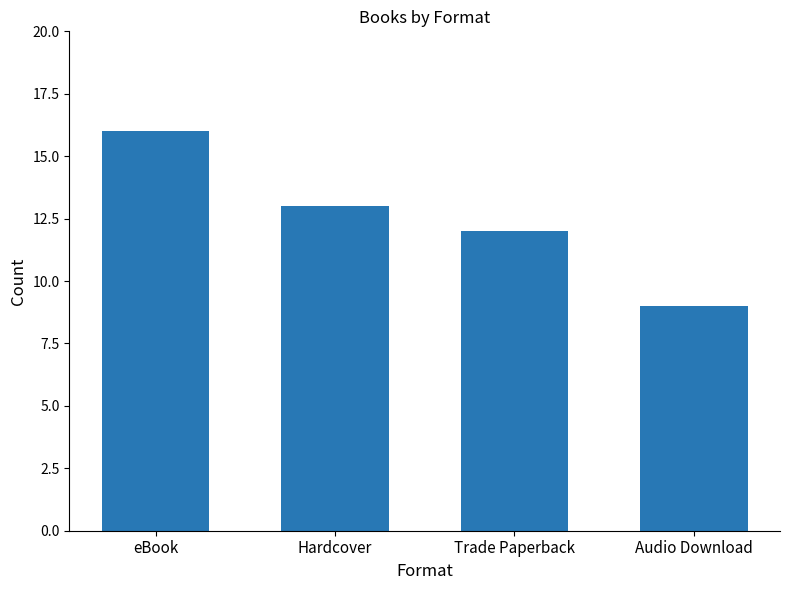

What is the difference between the values at Hardcover and eBook?

3